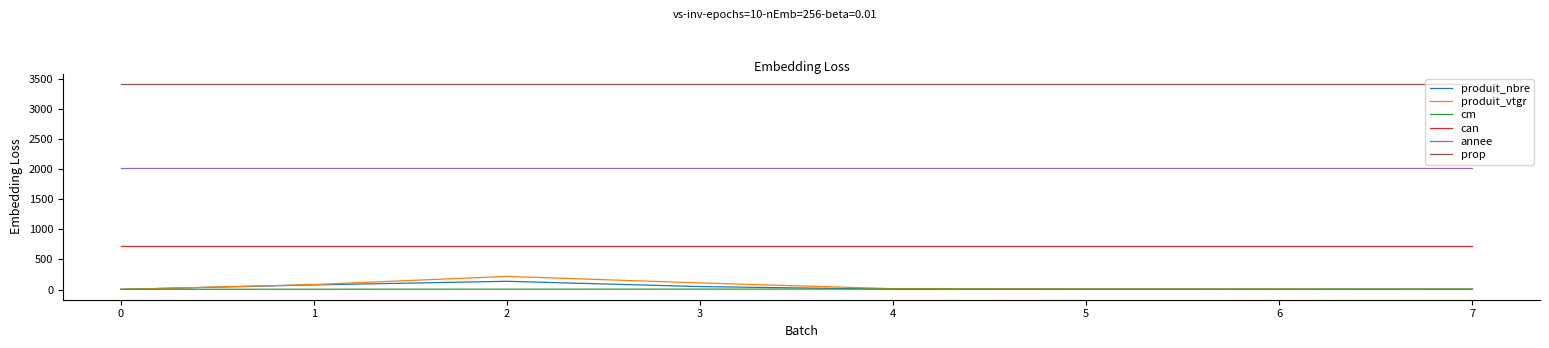

Count the number of data series in this chart.

6